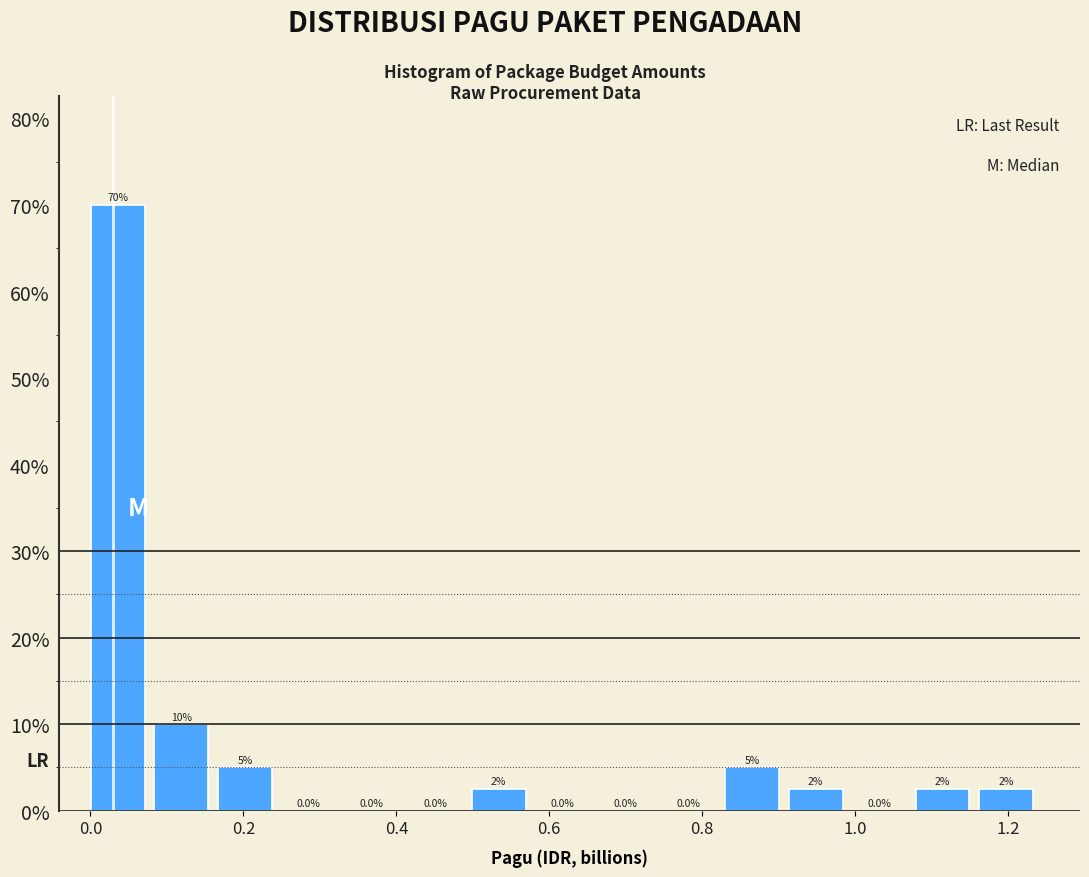

Which range on the x-axis has the tallest bar?

0.00 to 0.08